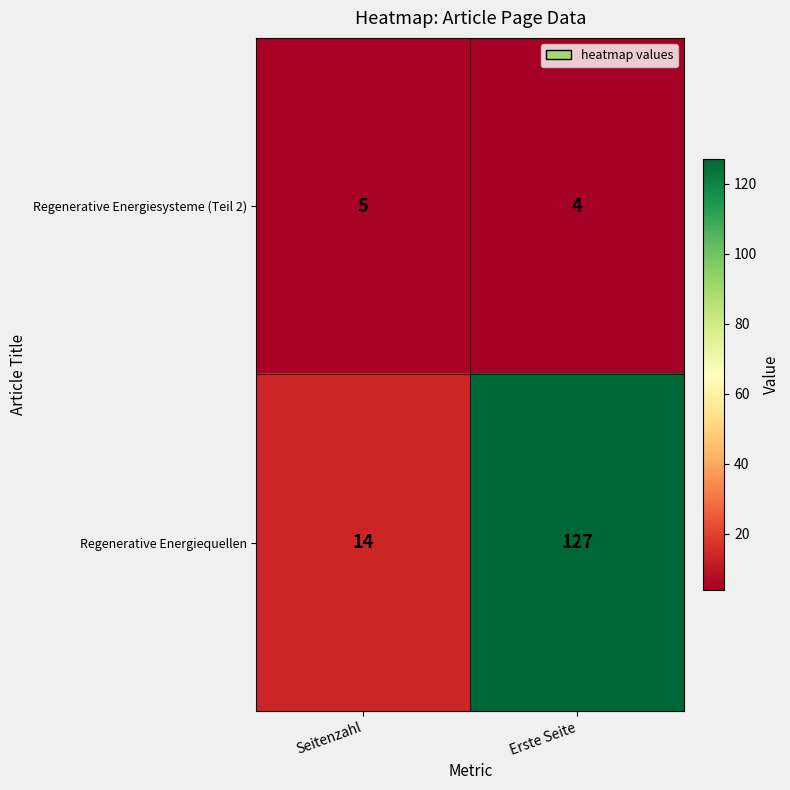

What is the sum of all Regenerative Energiesysteme (Teil 2) values?

9